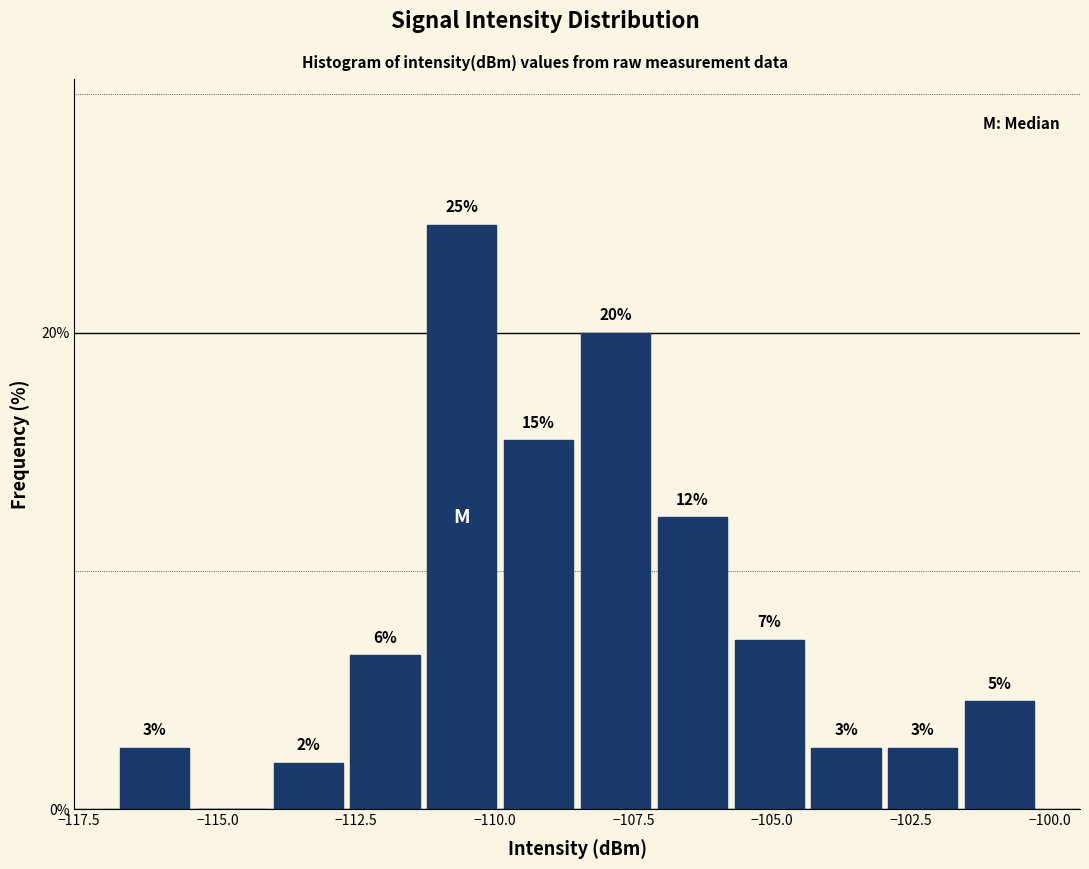

Around what value on the x-axis is the tallest bar? Give the approximate position of its centre, as read against the axis.

-110.5